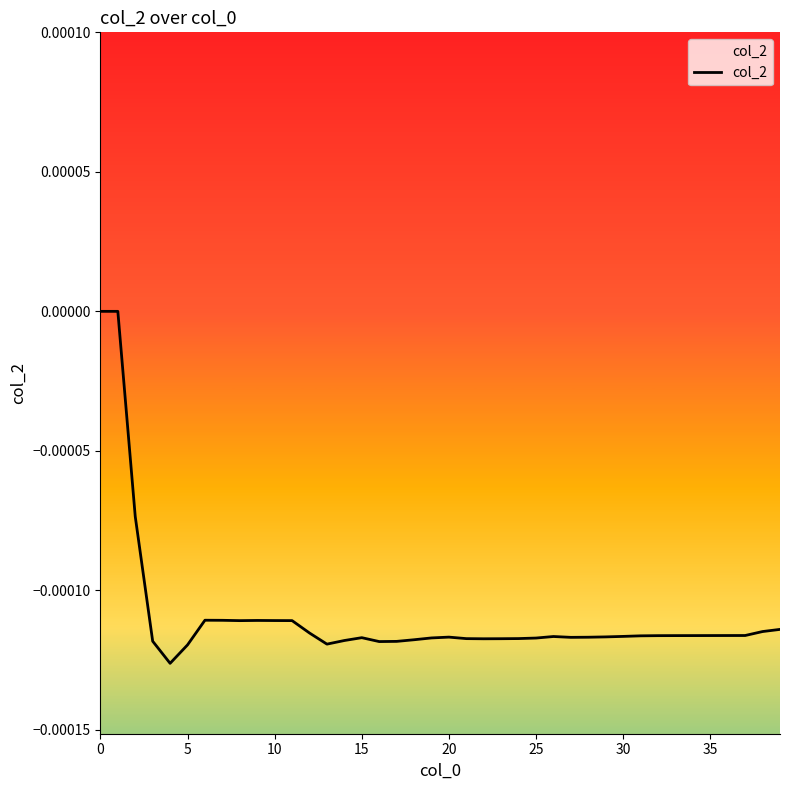

How many data points are less than 0?

38